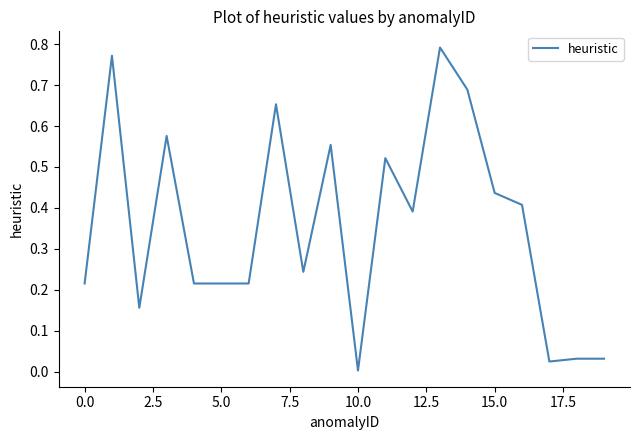

Which label corresponds to the smallest value in the chart?

10.0